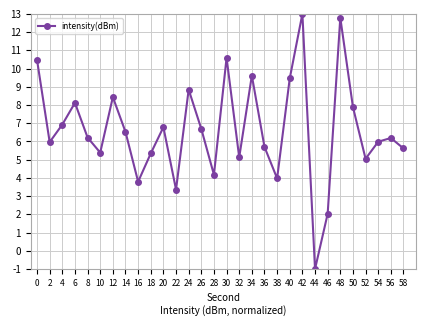

Is this an area chart (filled region under the line)?

No